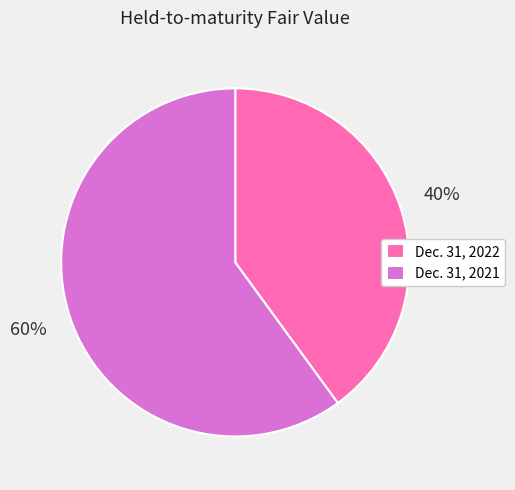

To the nearest percent, what is the average slice percentage?

50%